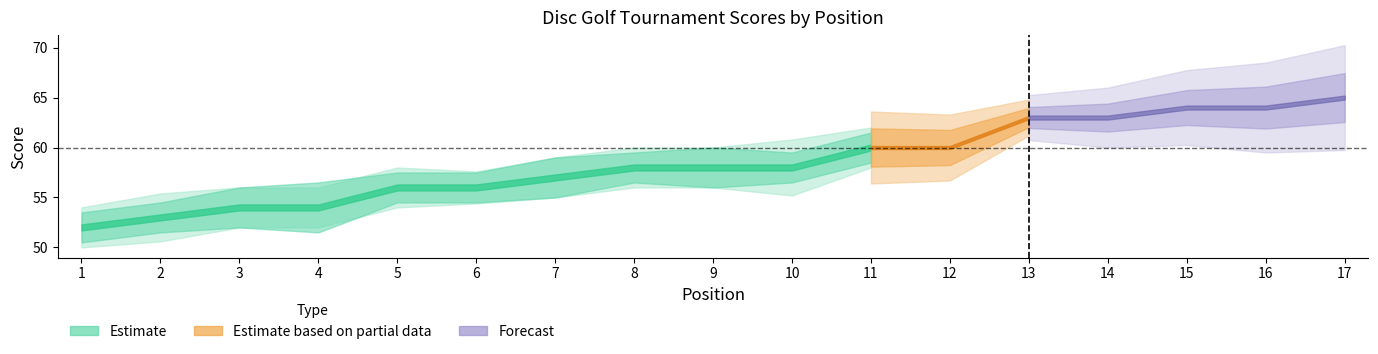

What value does the event_total_score series have at 13, to the nearest 10?

60